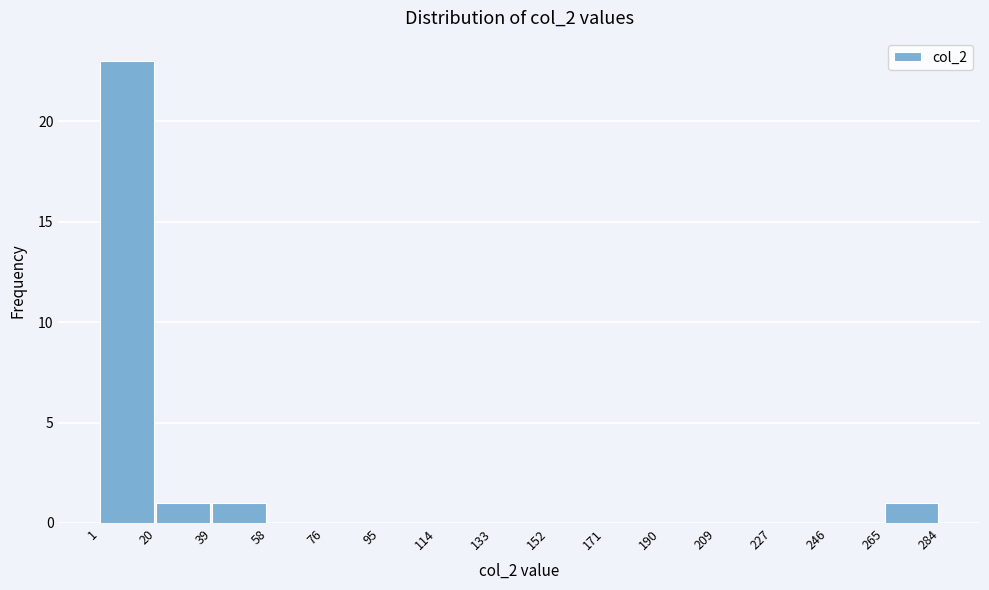

Reading left to right, list every bar in this chart as the range it spans on the x-axis followed by its height. The values are not printed on the chart, so give them approximately, as read against the axis.

1 to 20: 23
20 to 39: 1
39 to 58: 1
58 to 76: 0
76 to 95: 0
95 to 114: 0
114 to 133: 0
133 to 152: 0
152 to 171: 0
171 to 190: 0
190 to 209: 0
209 to 227: 0
227 to 246: 0
246 to 265: 0
265 to 284: 1